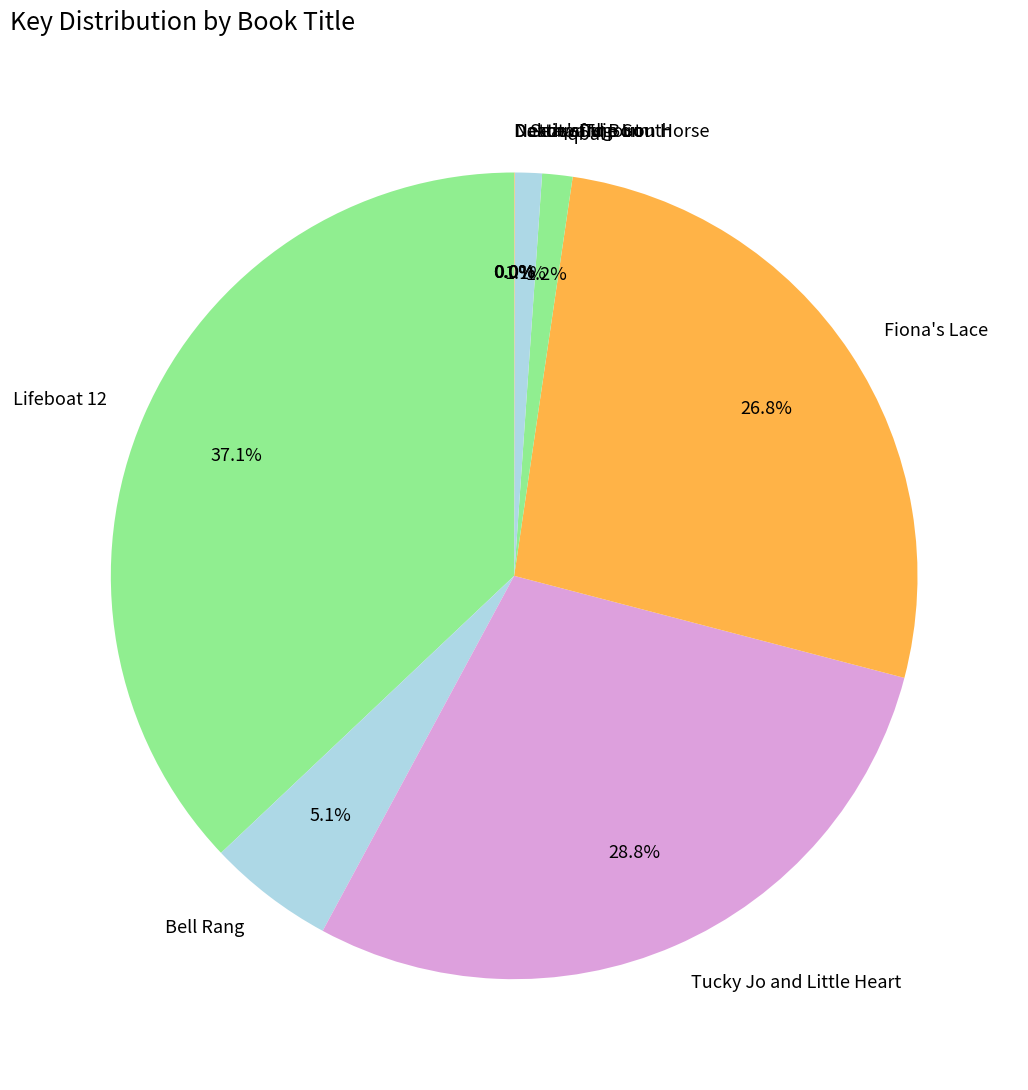

To the nearest percent, what is the difference between the largest and smallest slice percentages?

37%